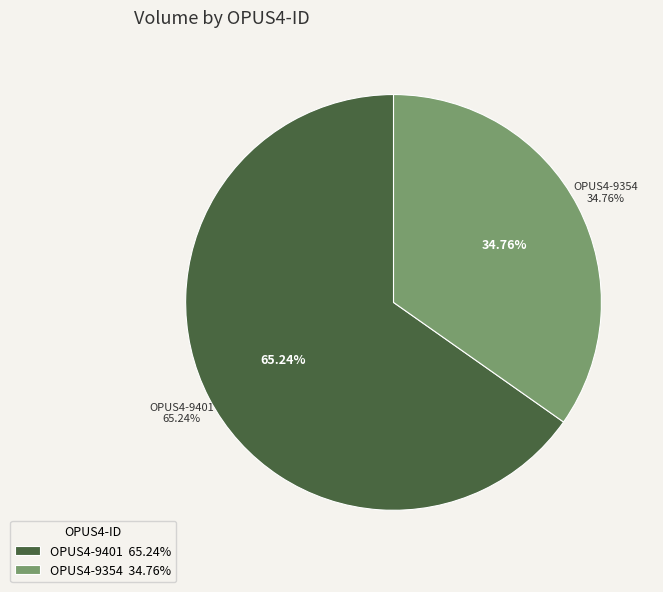

True or false: OPUS4-9354 accounts for 35% of the total.

True